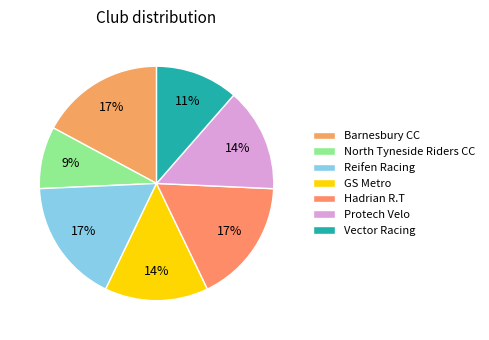

What percentage is the Vector Racing slice, to the nearest percent?

11%